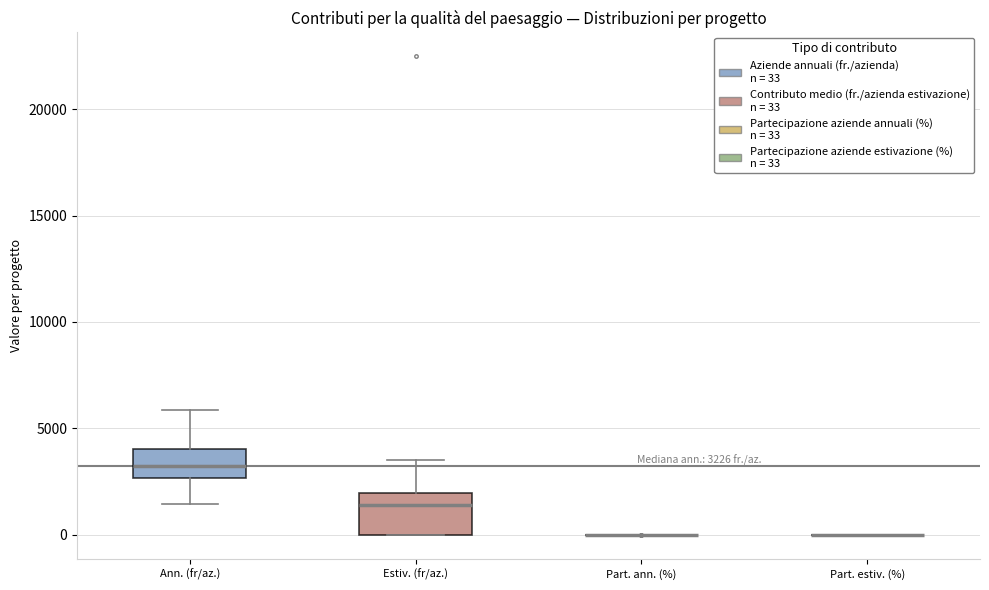

Comparing the boxes themselves (not the whiskers), which one is the tallest?

Estiv. (fr/az.)